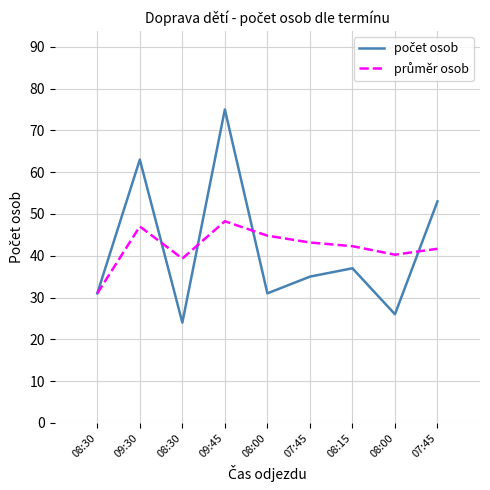

What is the minimum value shown in the chart?

24.0